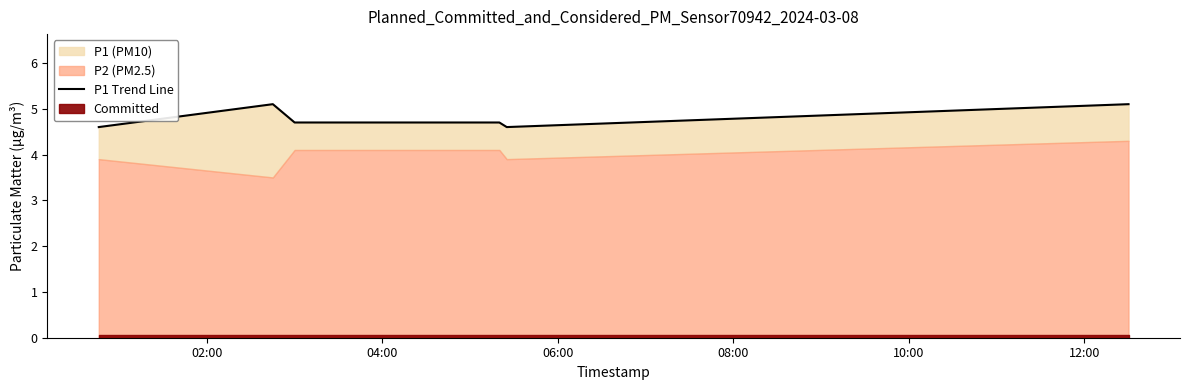

True or false: there are more than 1 points higher than both neighbors.

False